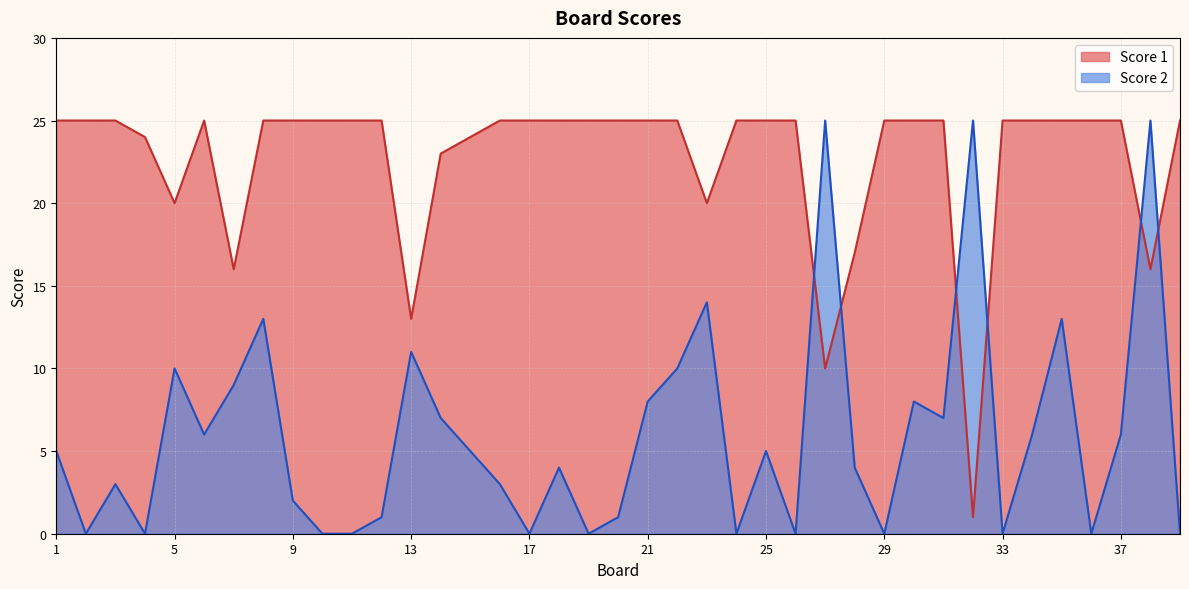

Is it true that Score 2 equals 23 at 23?

False